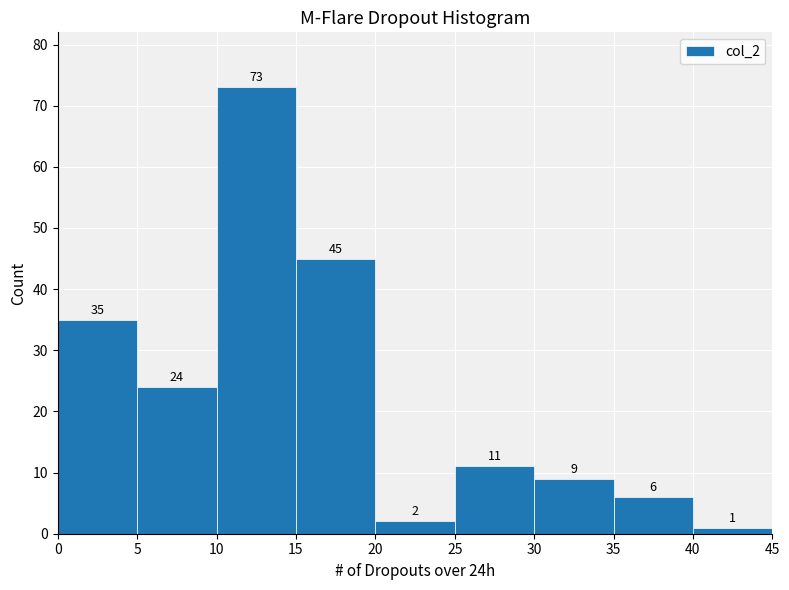

Reading left to right, list every bar in this chart as the range it spans on the x-axis followed by its height.

0 to 5: 35
5 to 10: 24
10 to 15: 73
15 to 20: 45
20 to 25: 2
25 to 30: 11
30 to 35: 9
35 to 40: 6
40 to 45: 1